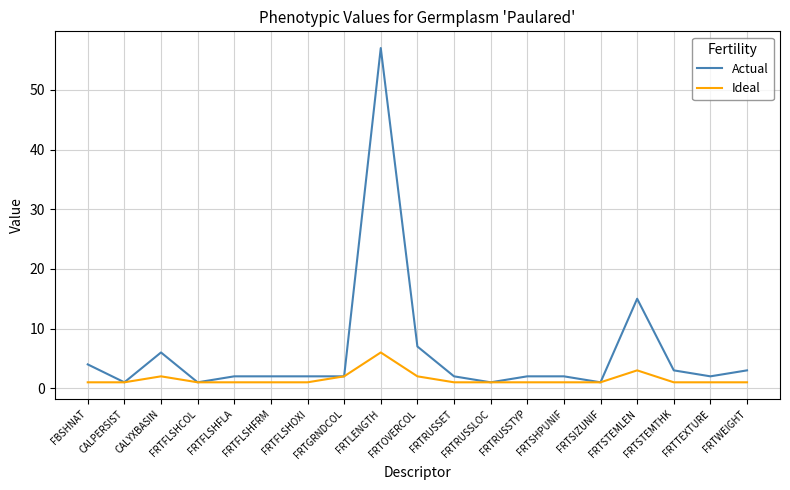

How many lines are shown in the chart?

2